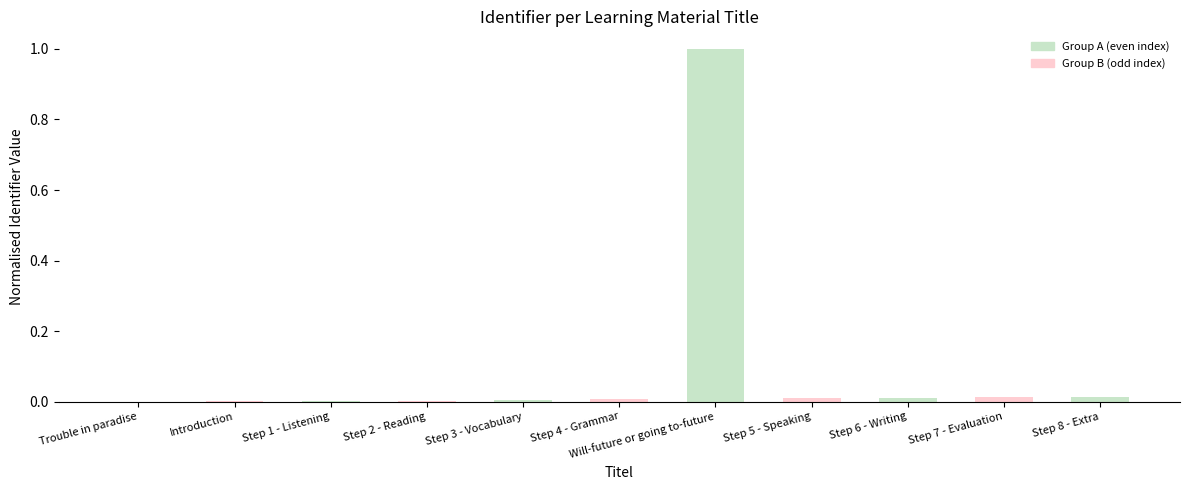

The chart shows a value of 0.0 at Step 1 - Listening. True or false?

True